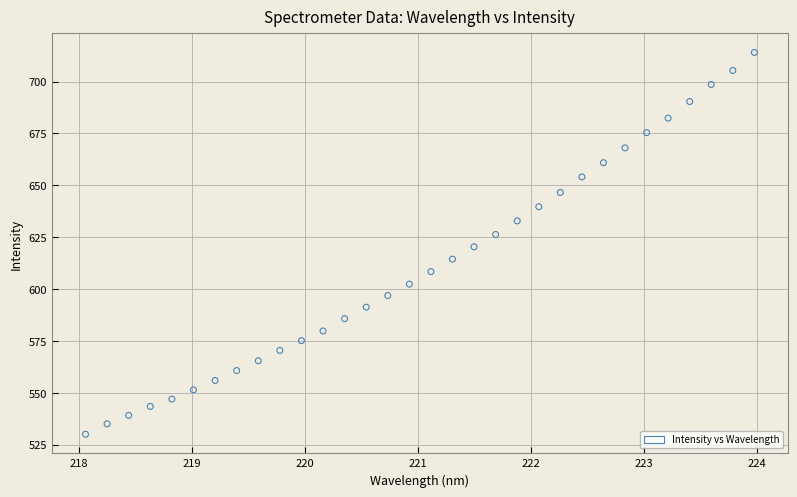

What is the range of X values (max minus min)?

5.9